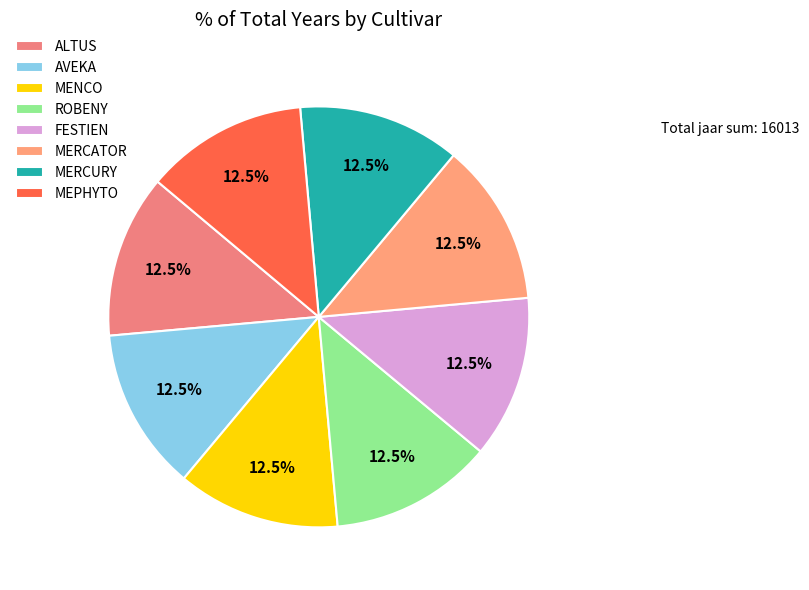

How many segments does this pie chart have?

8